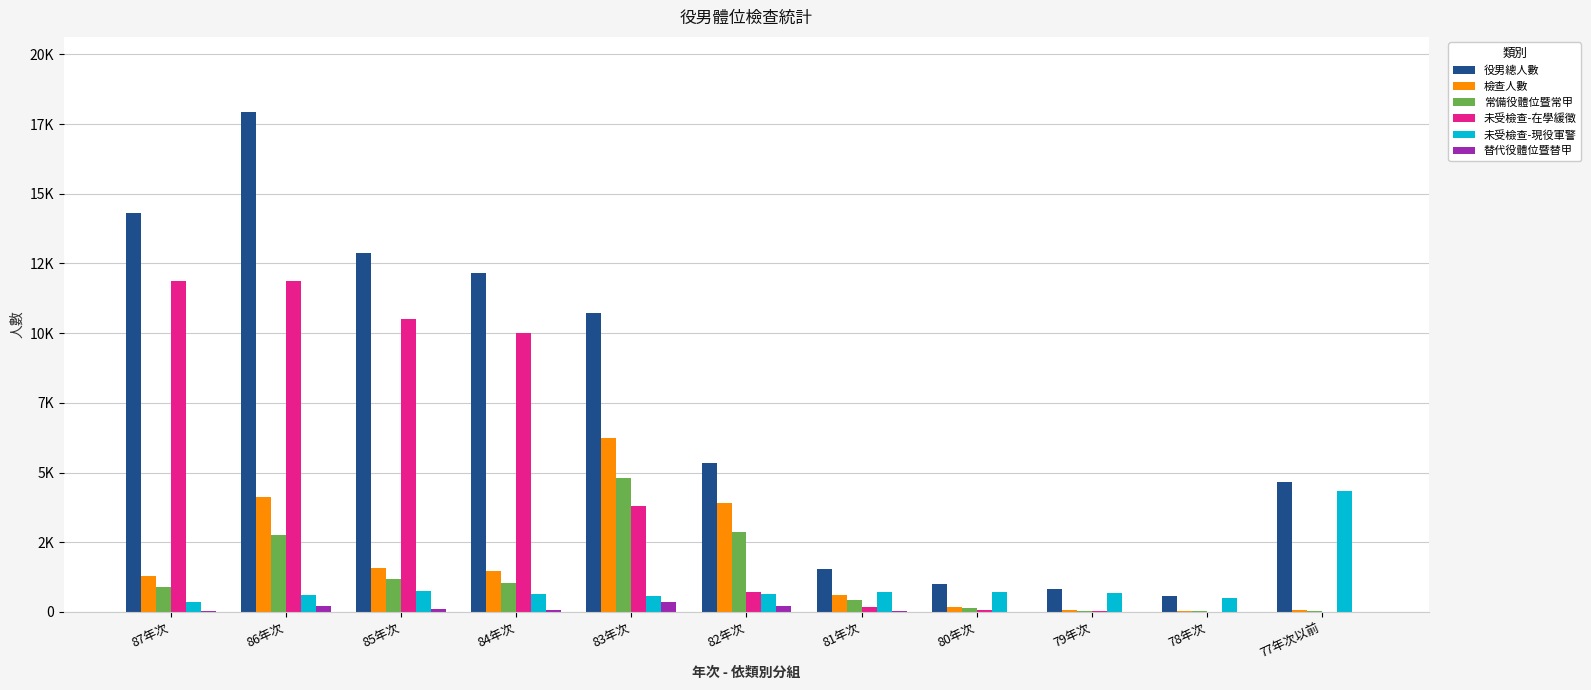

What is the sum of all 替代役體位暨替甲 values?

1053